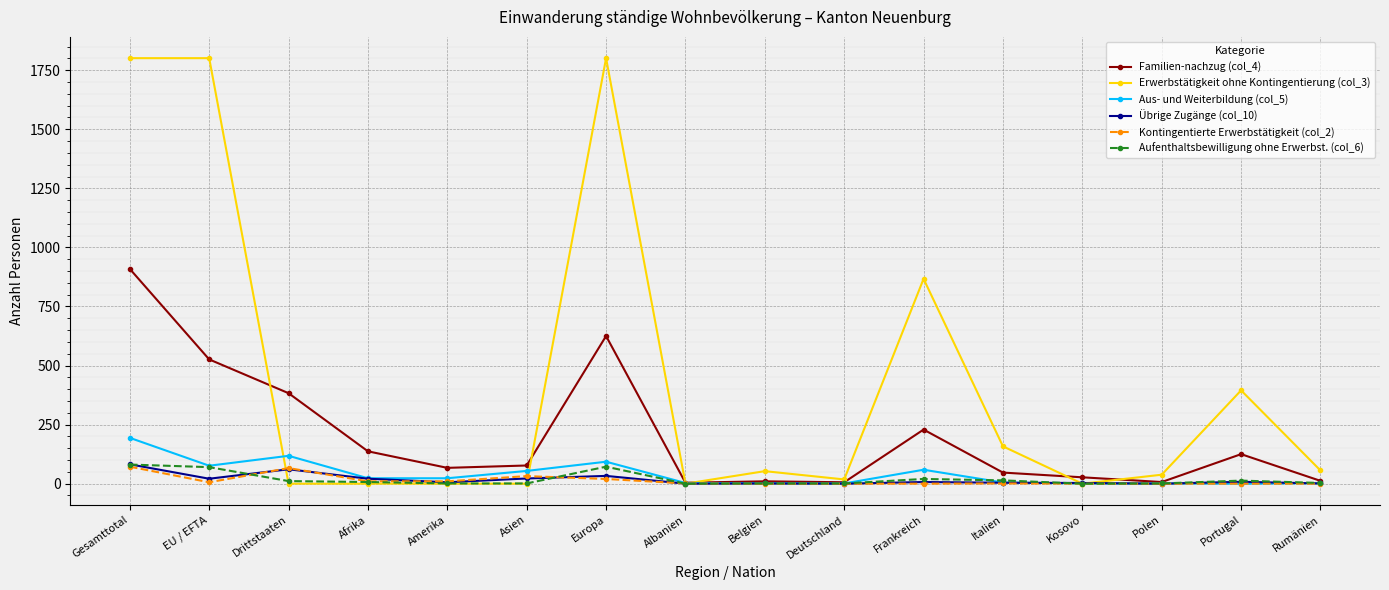

Which series has the largest total across all categories?

Erwerbstätigkeit ohne Kontingentierung (col_3)